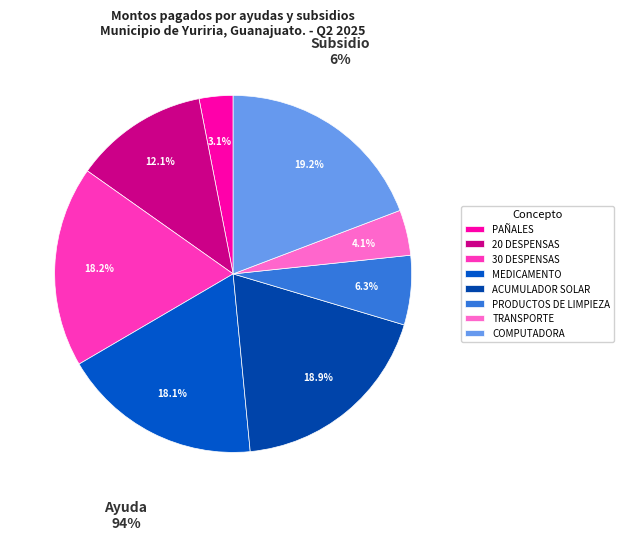

What portion of the pie excludes PAÑALES?

96.9%